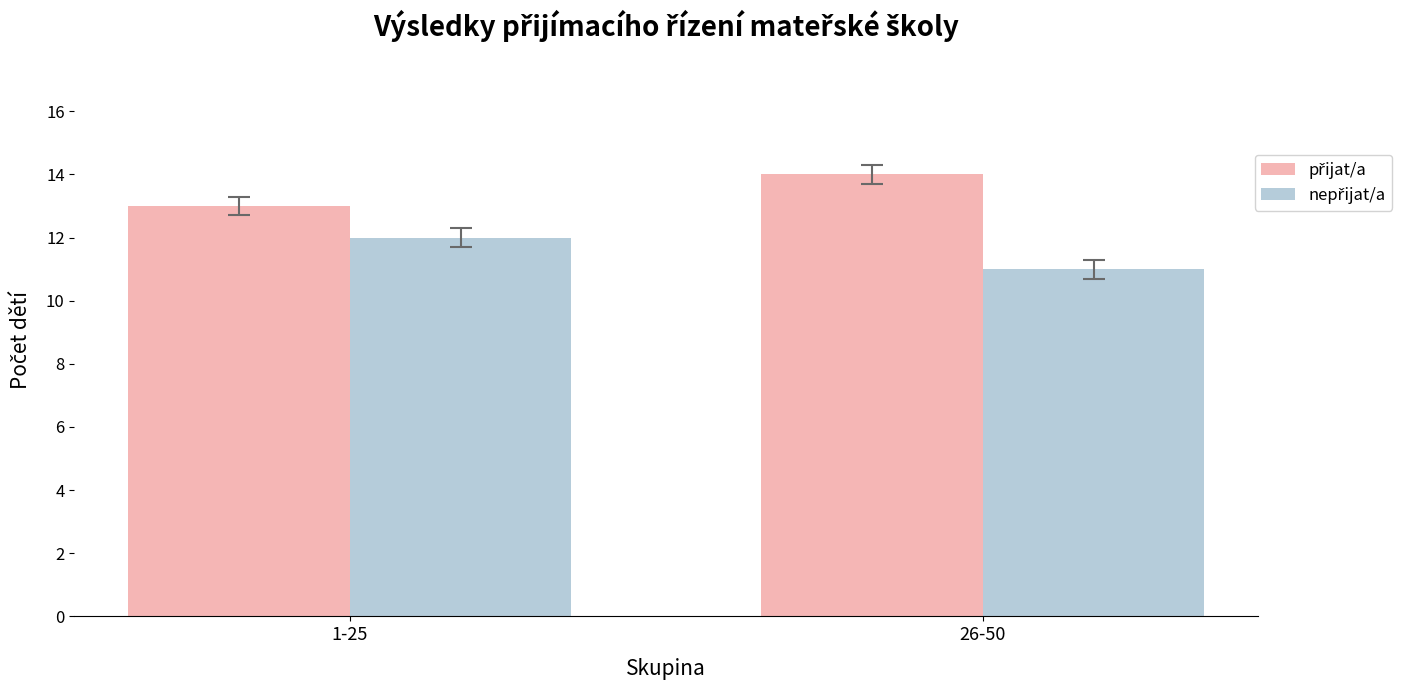

At which category does the chart reach its minimum across all series?

26-50